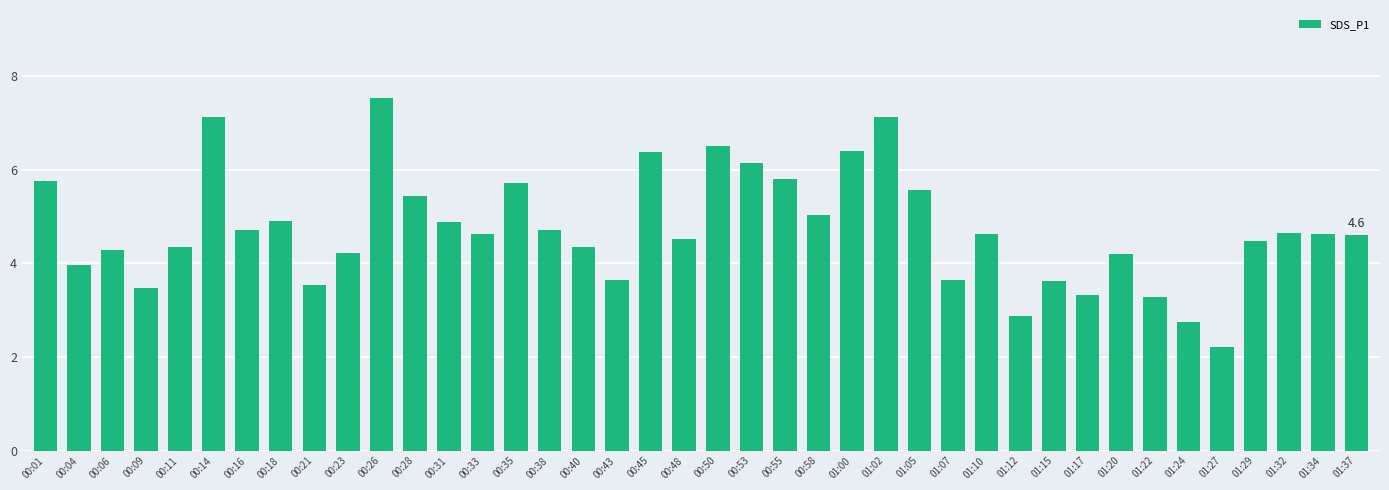

What is the difference between the maximum and second lowest values?

4.8